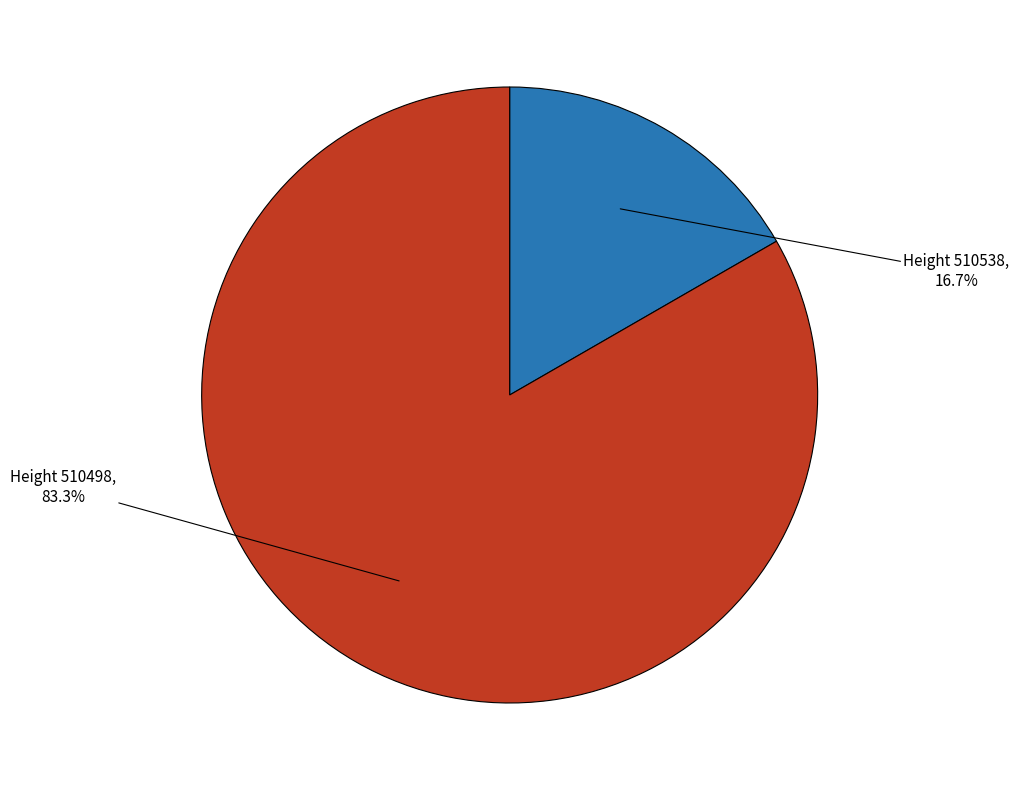

How many slices are in this pie chart?

2